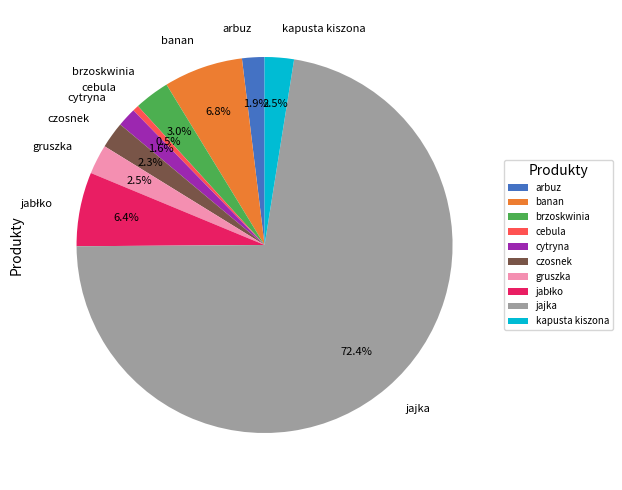

Do gruszka and brzoskwinia together represent more than half of the pie?

No